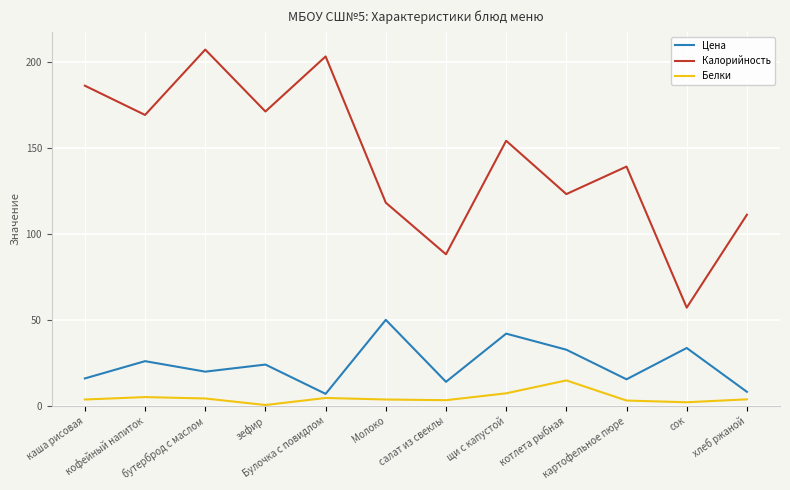

At which category is the sum across all series the highest?

бутерброд с маслом